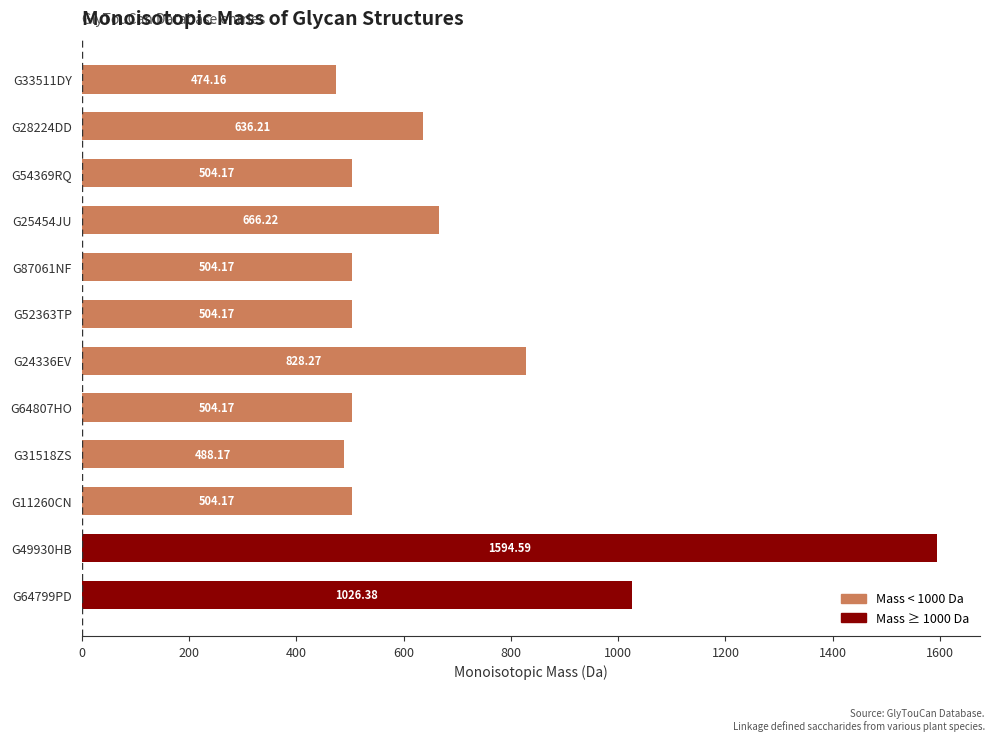

What is the average value?

686.2